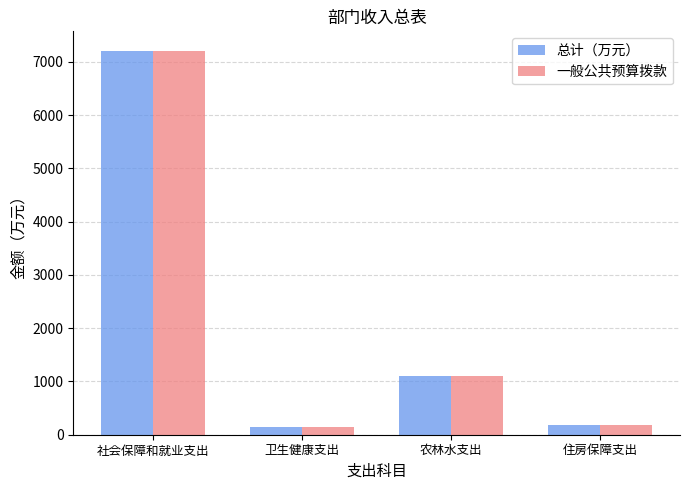

Which category has the highest value across all series?

社会保障和就业支出